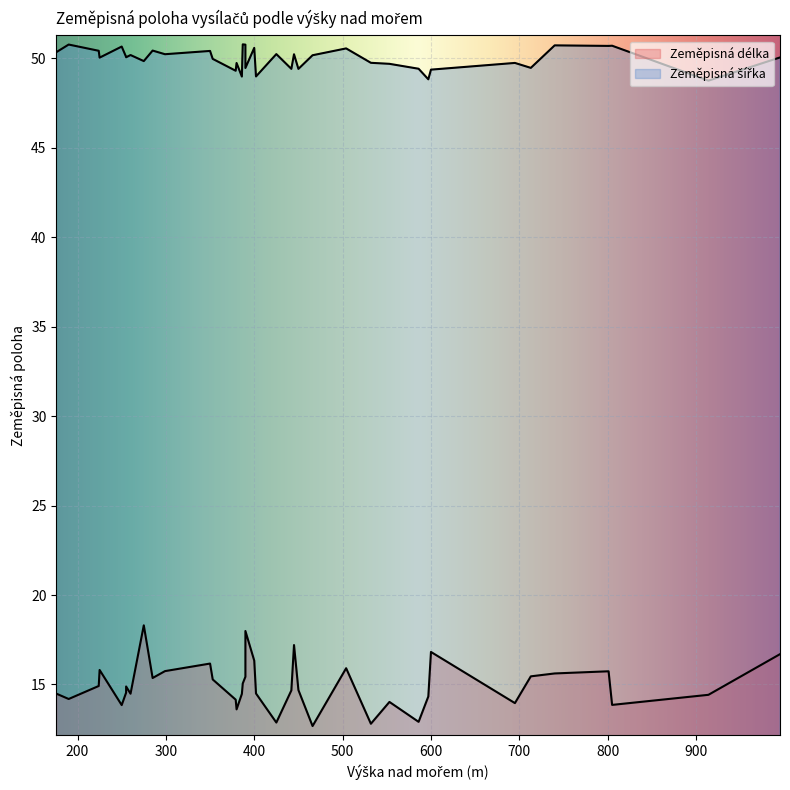

How many values in the Zeměpisná délka series are below 14?

8